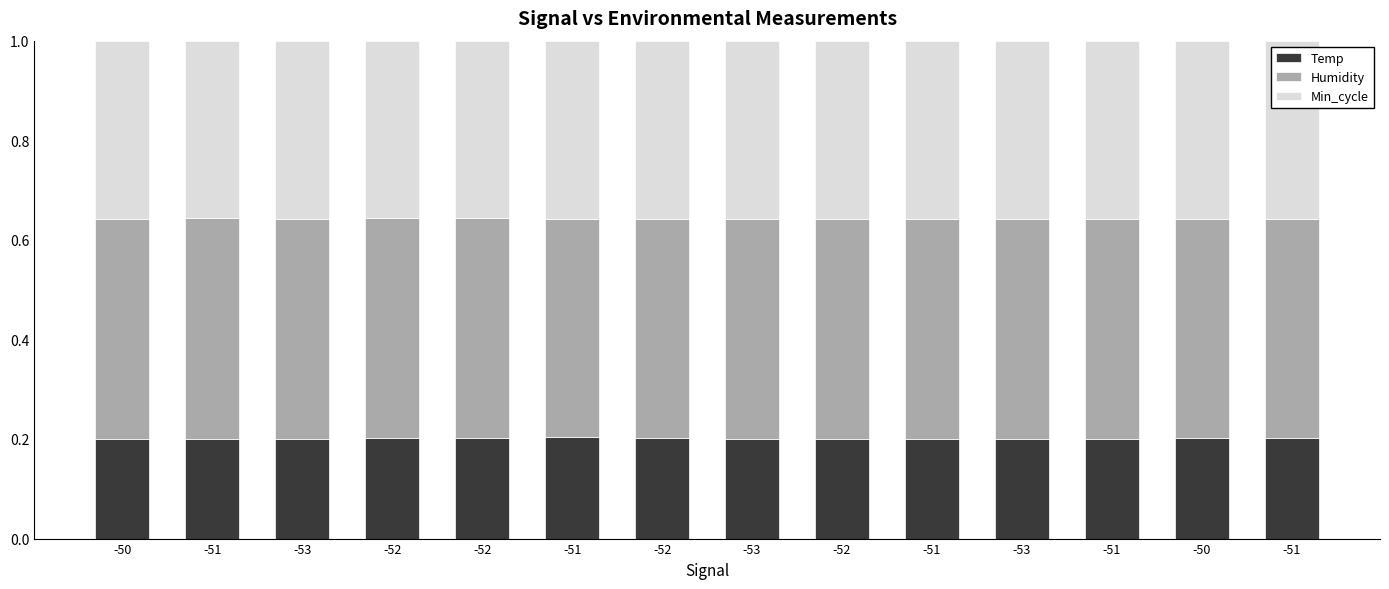

Read the Temp value at -51.

0.2